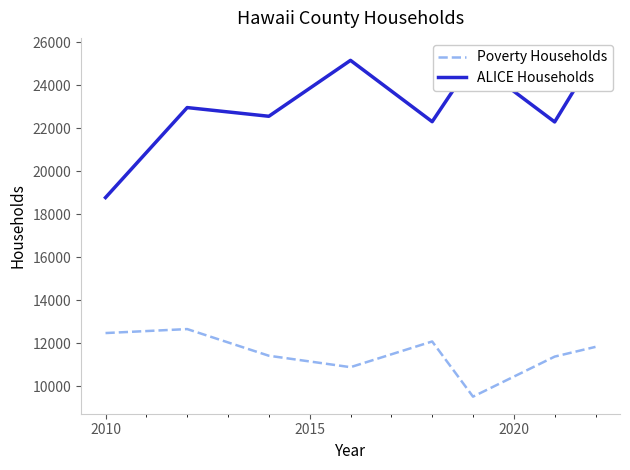

What is the difference between the maximum and minimum values in the ALICE Households series?

6625